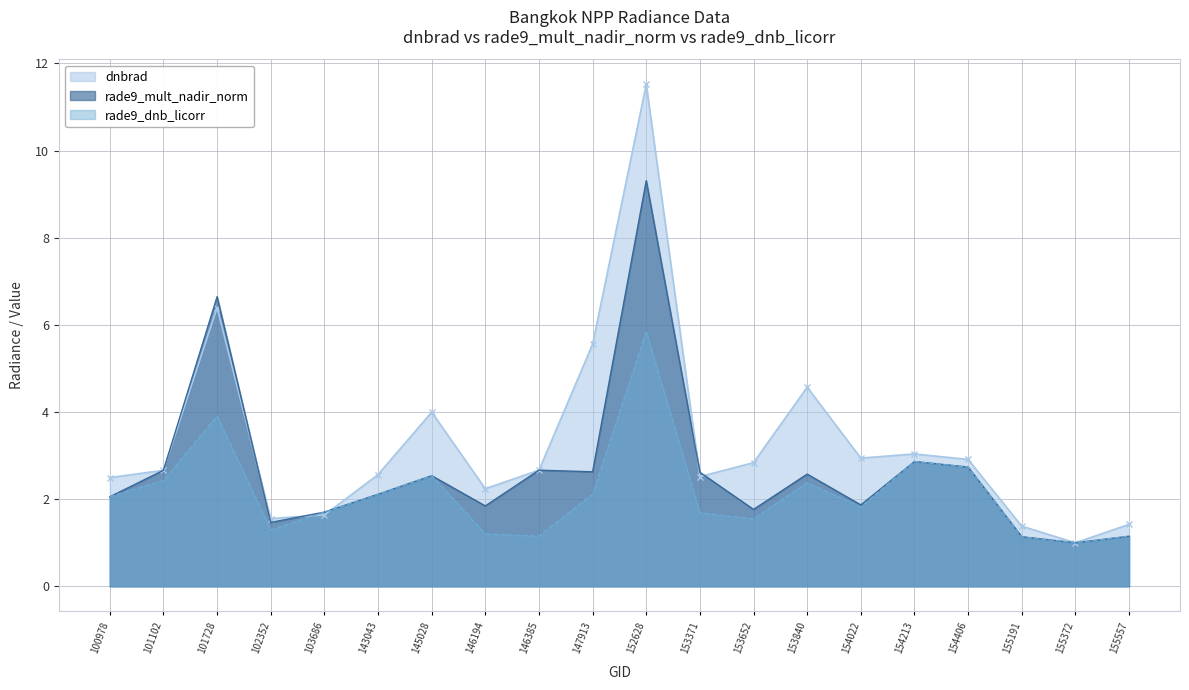

List the series in order of their overall mean, lowest first.

rade9_dnb_licorr, rade9_mult_nadir_norm, dnbrad